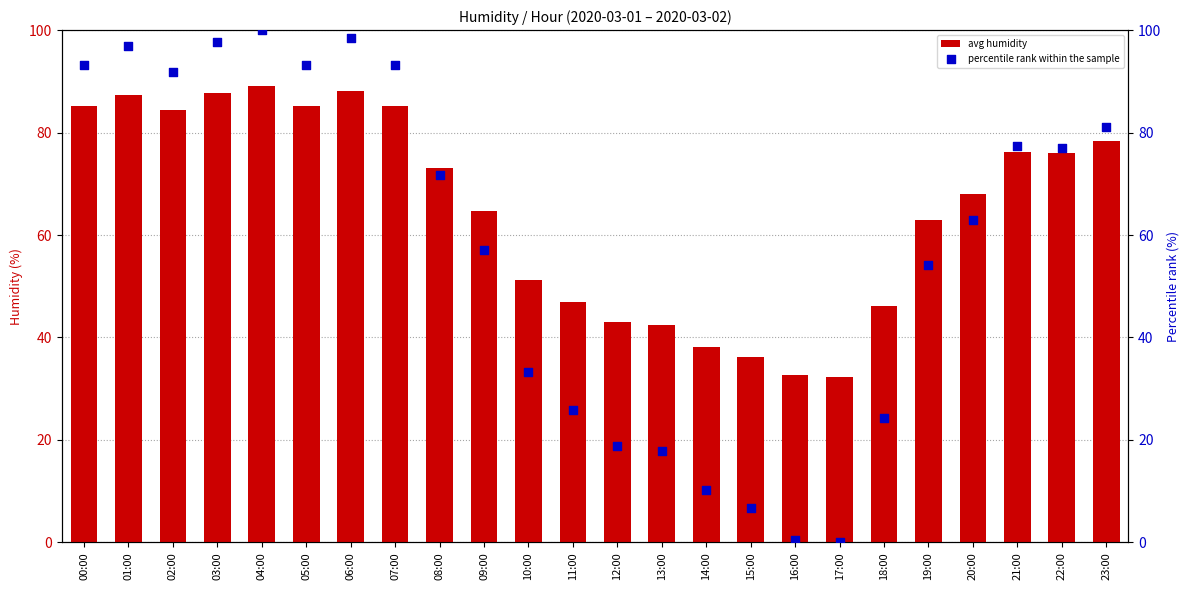

Which series contains the lowest Y value?

percentile rank within the sample